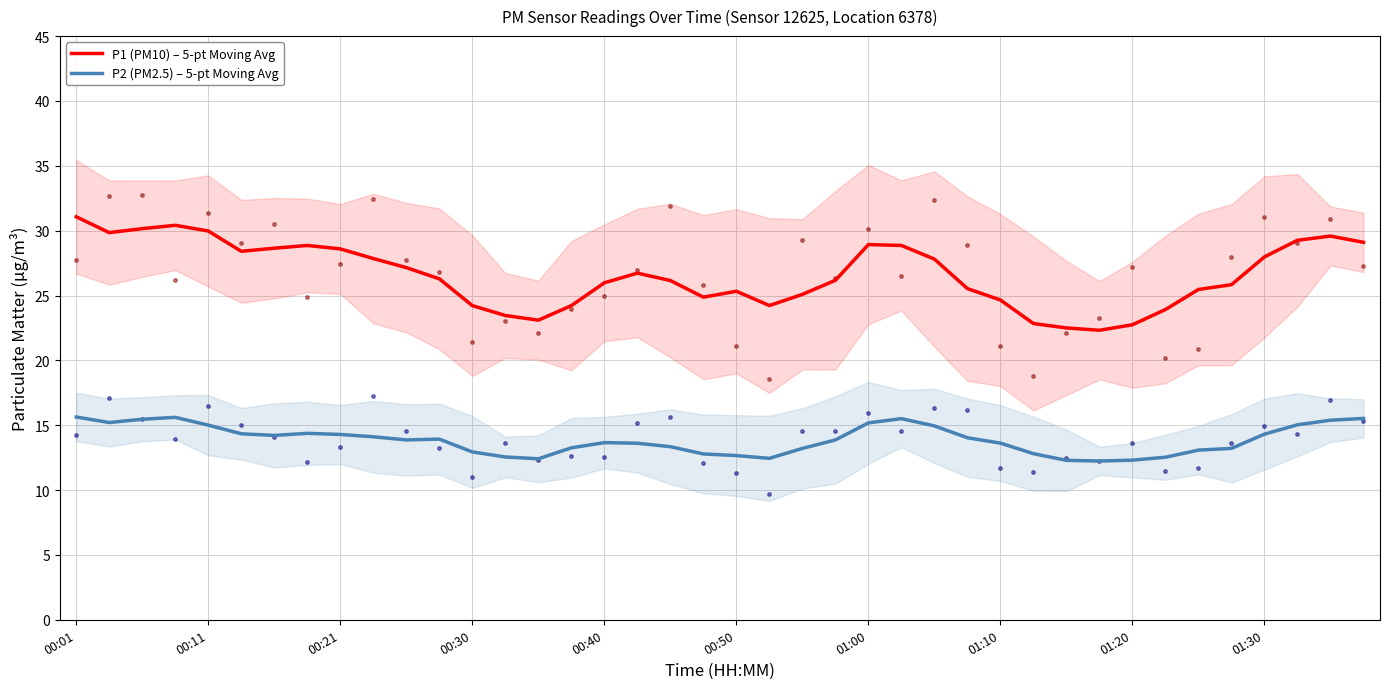

How many values in the P2 (PM2.5) – 5-pt Moving Avg series exceed 13?

29